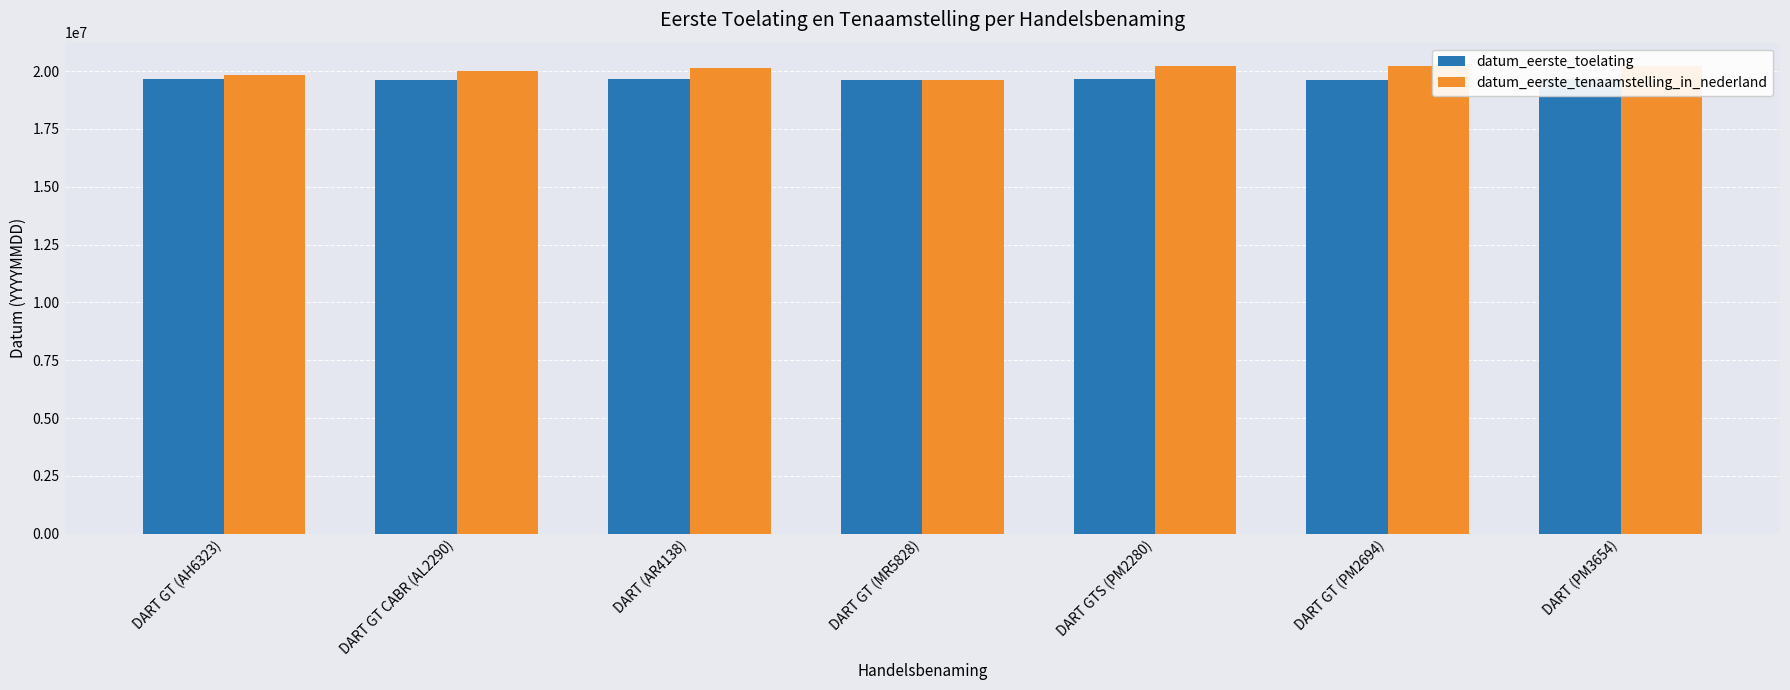

Reading left to right, transcribe all the data shown in this chart.

datum_eerste_toelating: DART GT (AH6323)=19670630	DART GT CABR (AL2290)=19630915	DART (AR4138)=19640630	DART GT (MR5828)=19630510	DART GTS (PM2280)=19680228	DART GT (PM2694)=19630630	DART (PM3654)=19640630
datum_eerste_tenaamstelling_in_nederland: DART GT (AH6323)=19820930	DART GT CABR (AL2290)=20020718	DART (AR4138)=20120510	DART GT (MR5828)=19630510	DART GTS (PM2280)=20210722	DART GT (PM2694)=20210928	DART (PM3654)=20220304